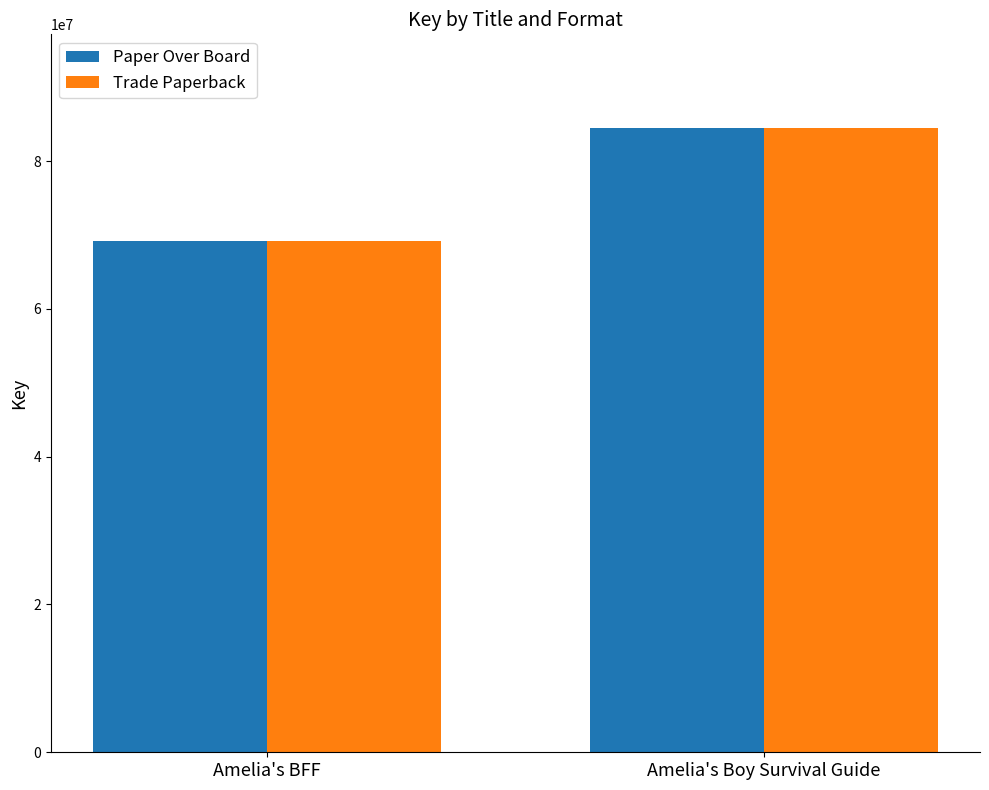

Rank the categories by Paper Over Board value from highest to lowest.

Amelia's Boy Survival Guide, Amelia's BFF